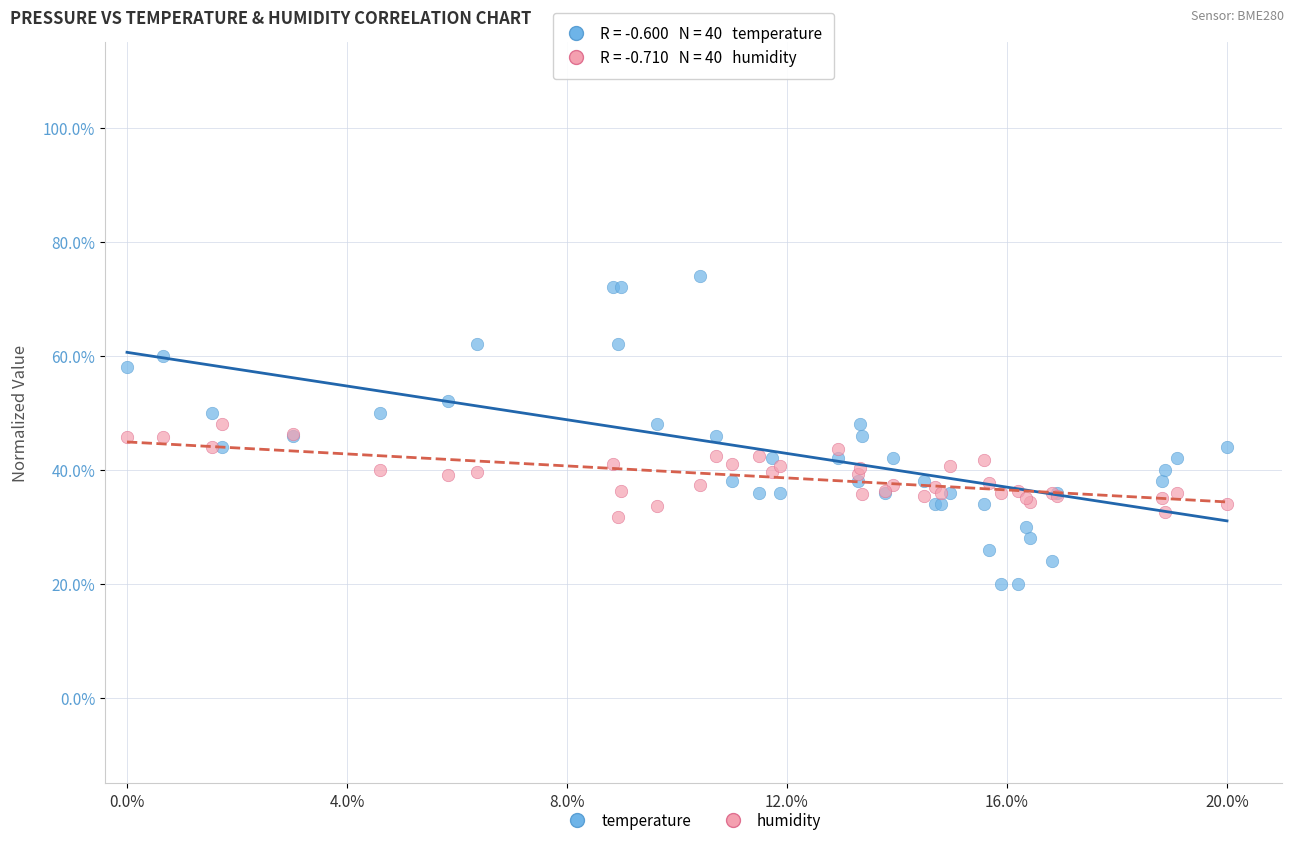

Which series reaches the maximum Y coordinate?

temperature